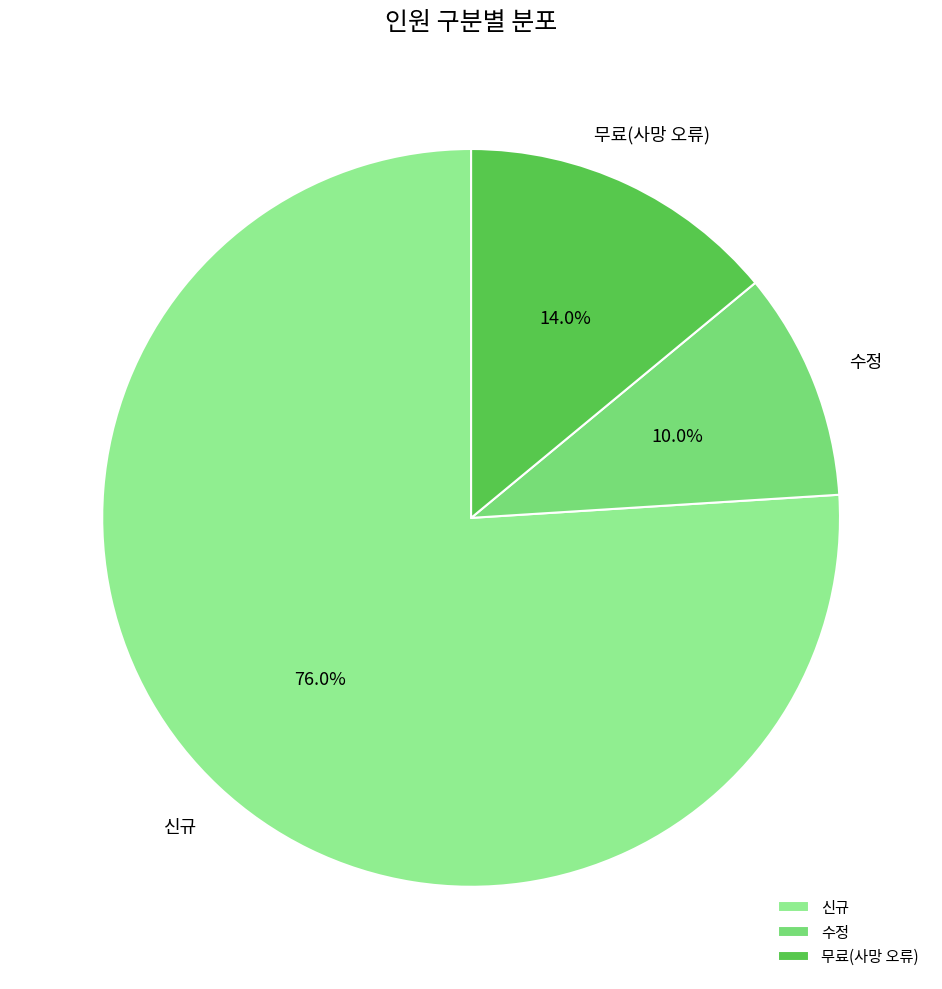

Which slice is the smallest?

수정